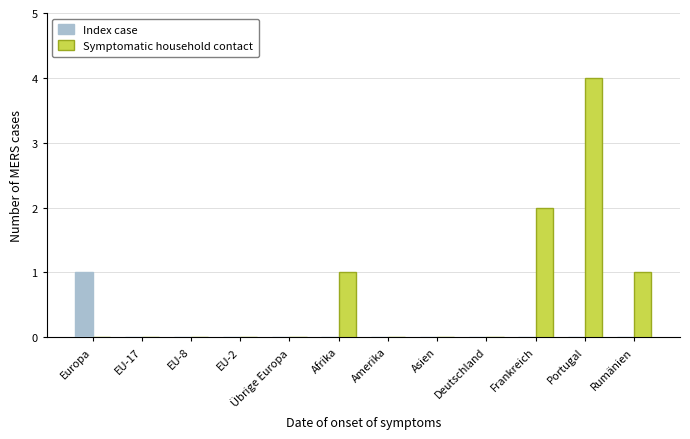

What is the highest value of the Index case series?

1